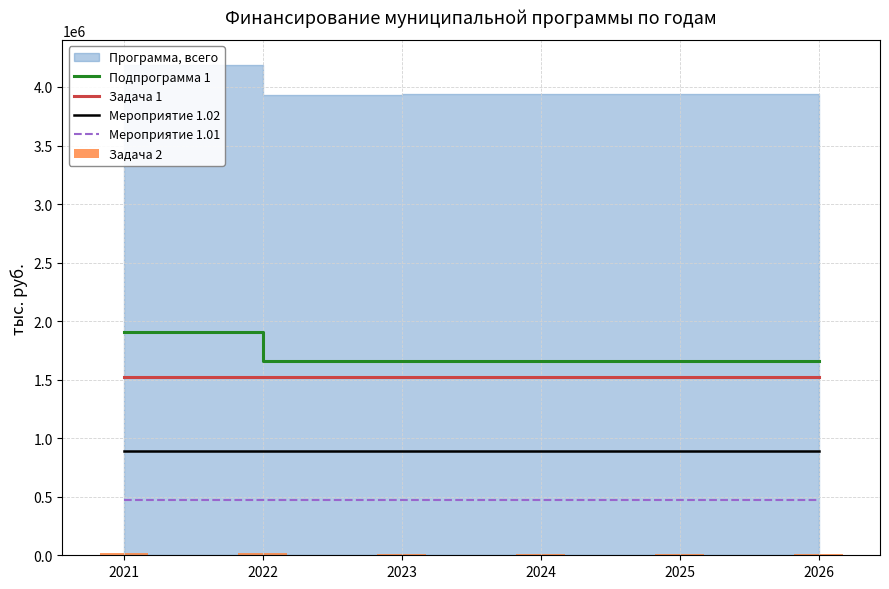

What is the minimum value for Подпрограмма 1?

1660725.3